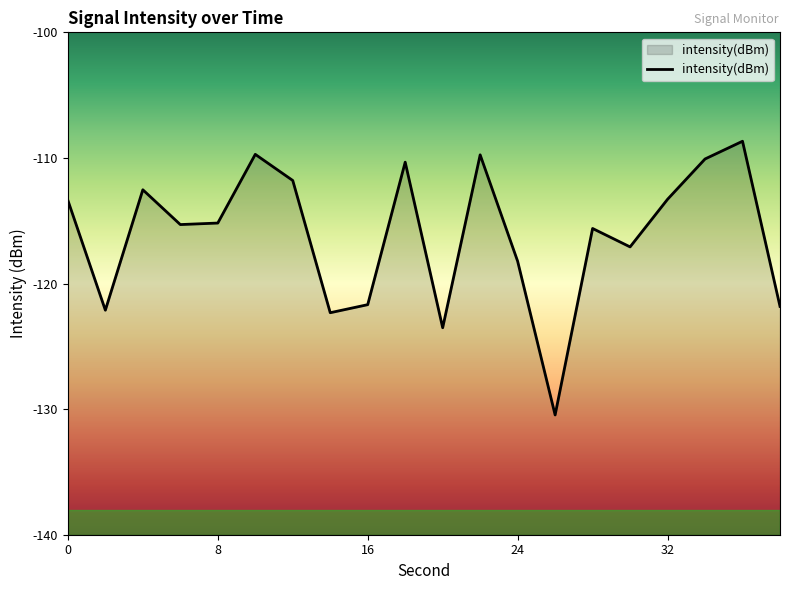

The value at 24 is -31.8. True or false?

False